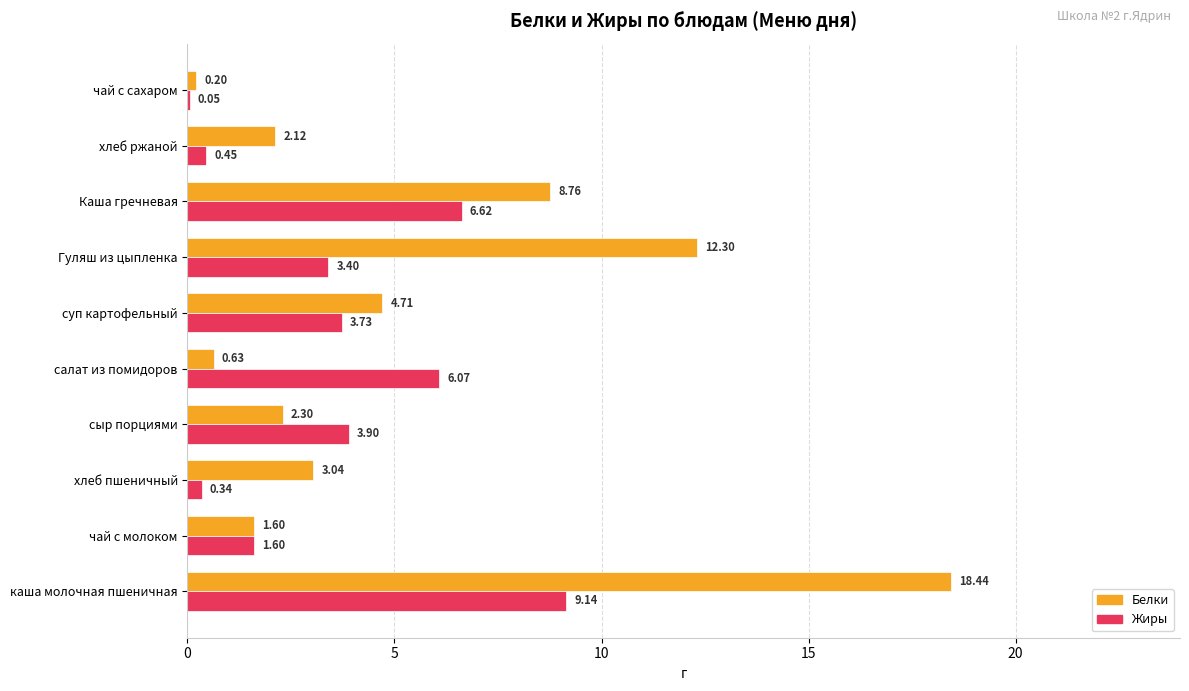

What is the total value across all series at салат из помидоров?

6.7